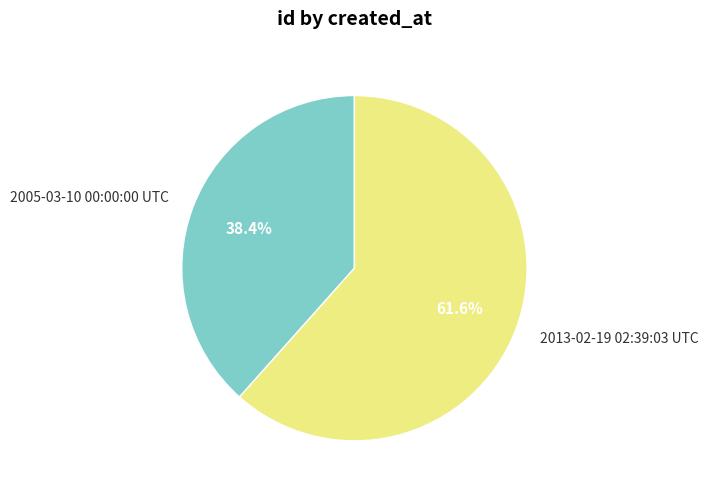

Between 2013-02-19 02:39:03 UTC and 2005-03-10 00:00:00 UTC, which is larger?

2013-02-19 02:39:03 UTC